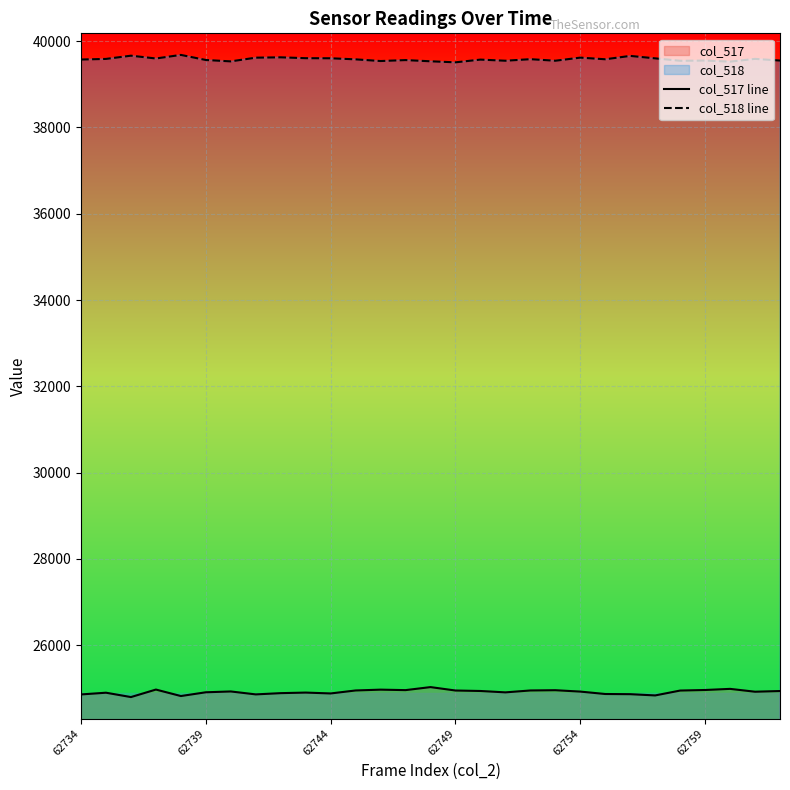

What are all the series names shown in the legend?

col_517 line, col_518 line